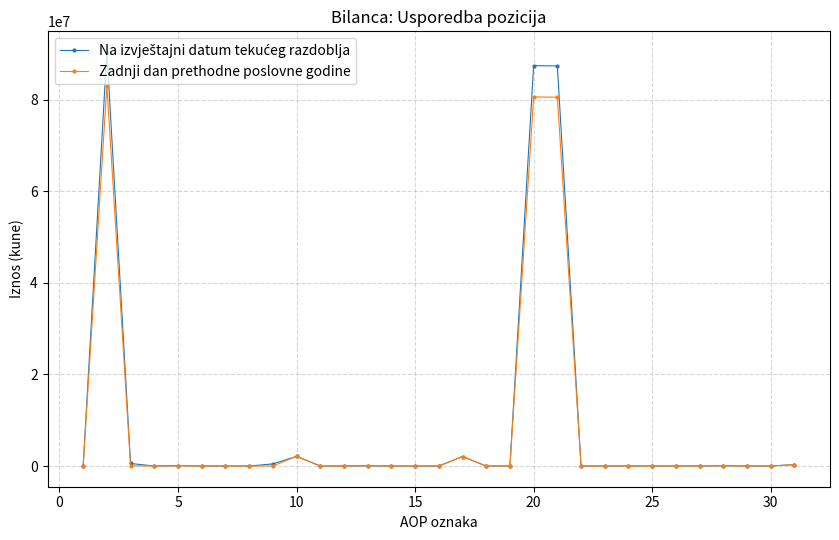

True or false: Zadnji dan prethodne poslovne godine has more than 0 points higher than both neighbors.

True